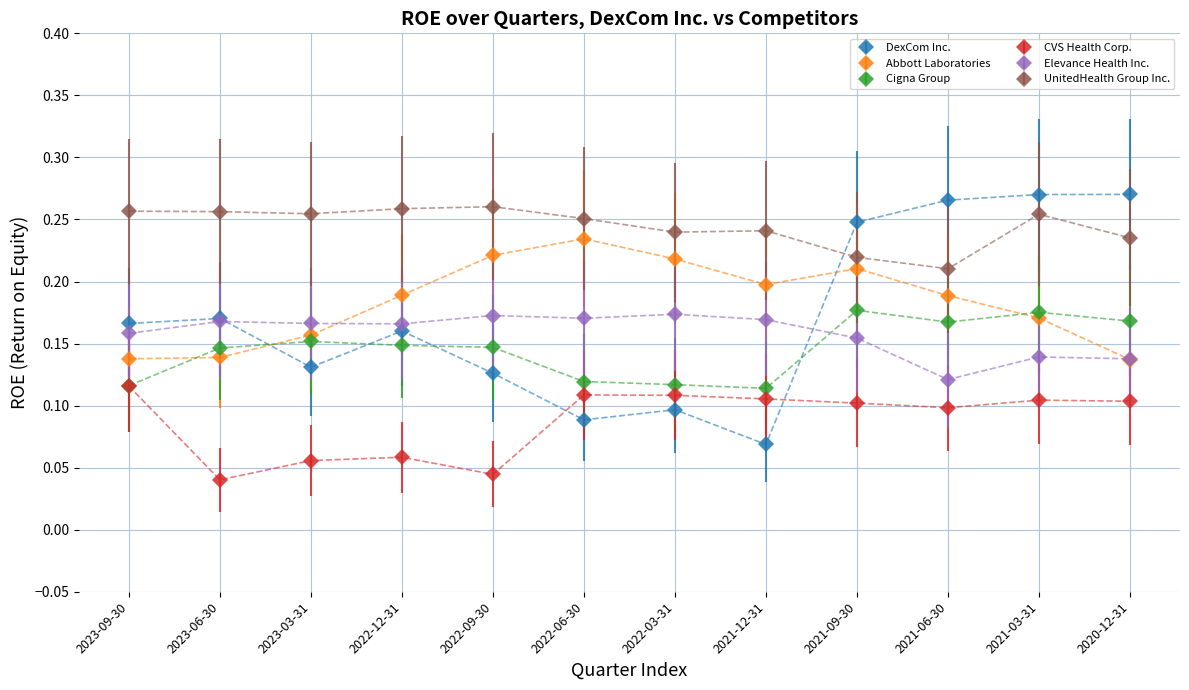

Is the value of Elevance Health Inc. at 2022-09-30 greater than the value of Abbott Laboratories at 2023-06-30?

Yes